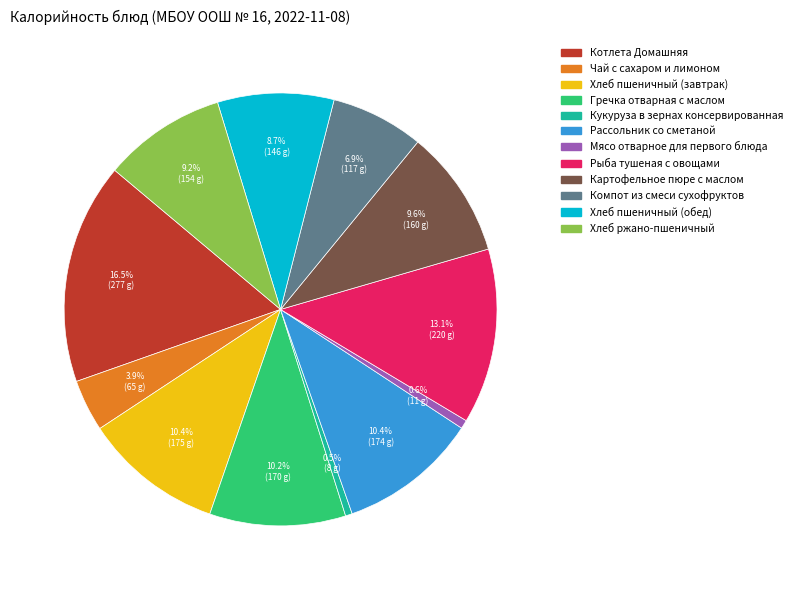

Which category has the biggest portion of the pie?

Котлета Домашняя